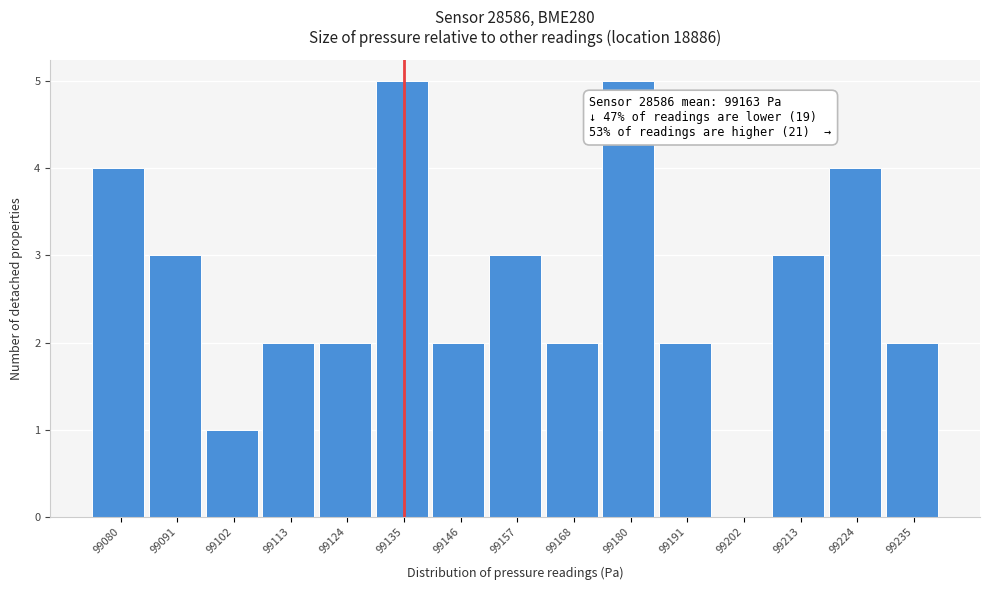

Reading left to right, extract all data points from this chart.

99080=4	99091=3	99102=1	99113=2	99124=2	99135=5	99146=2	99157=3	99168=2	99180=5	99191=2	99202=0	99213=3	99224=4	99235=2